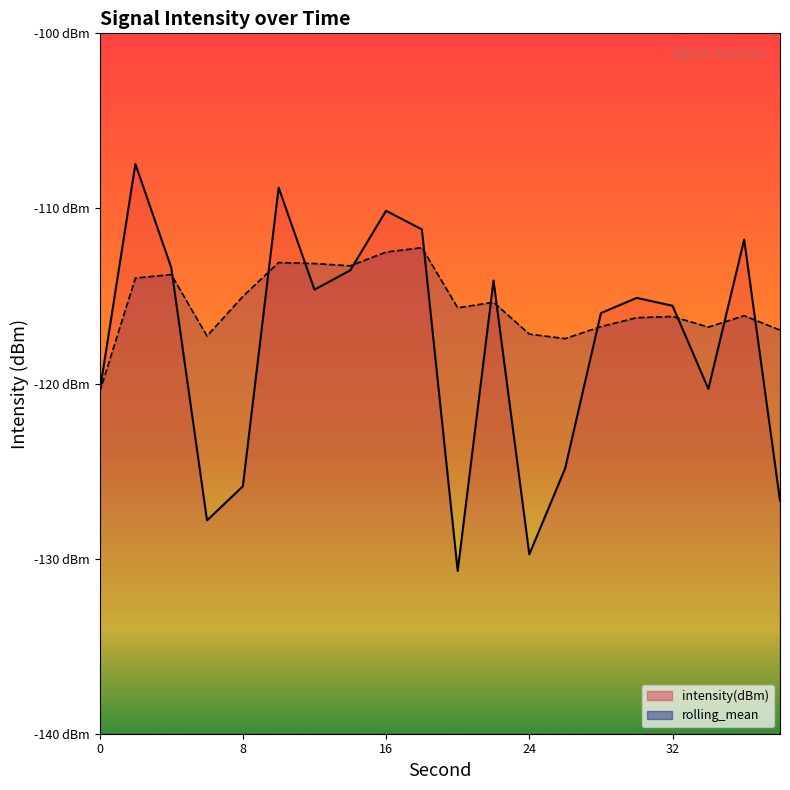

At which label is intensity(dBm) closest to -119?

34